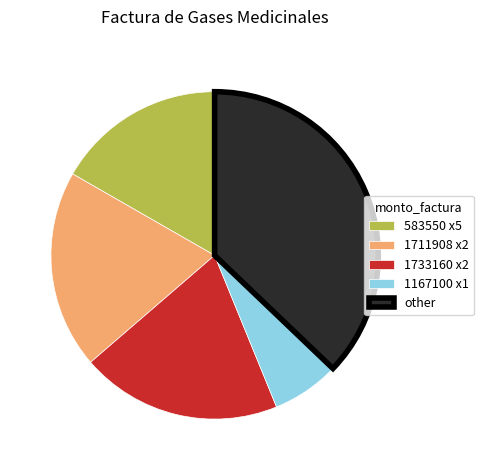

Combined, do other and 1167100 x1 account for over 50%?

No